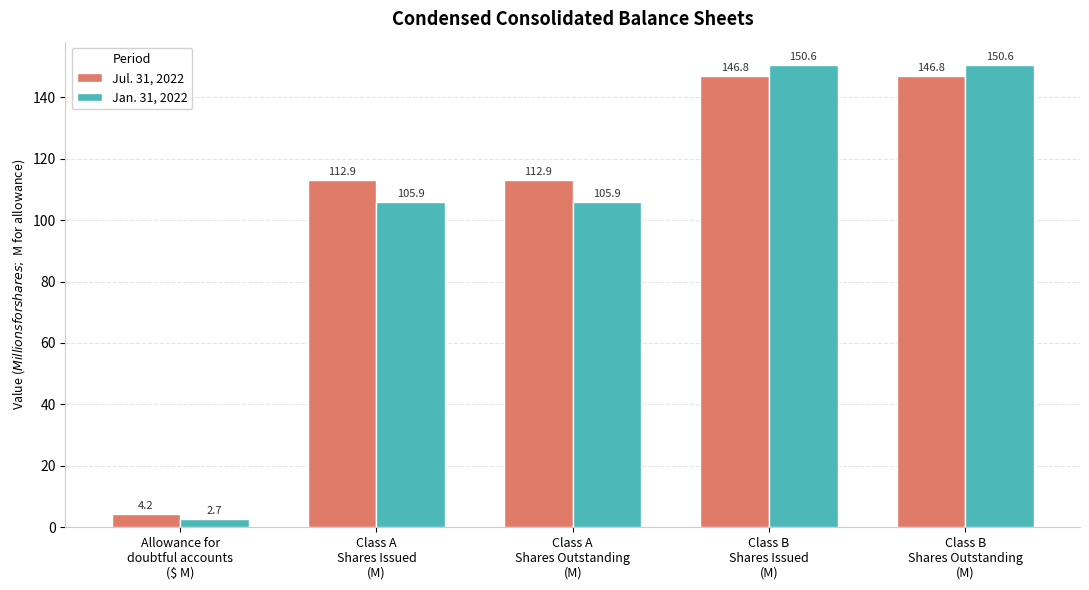

What is the difference between the second highest and second lowest values in the Jul. 31, 2022 series?

33.8